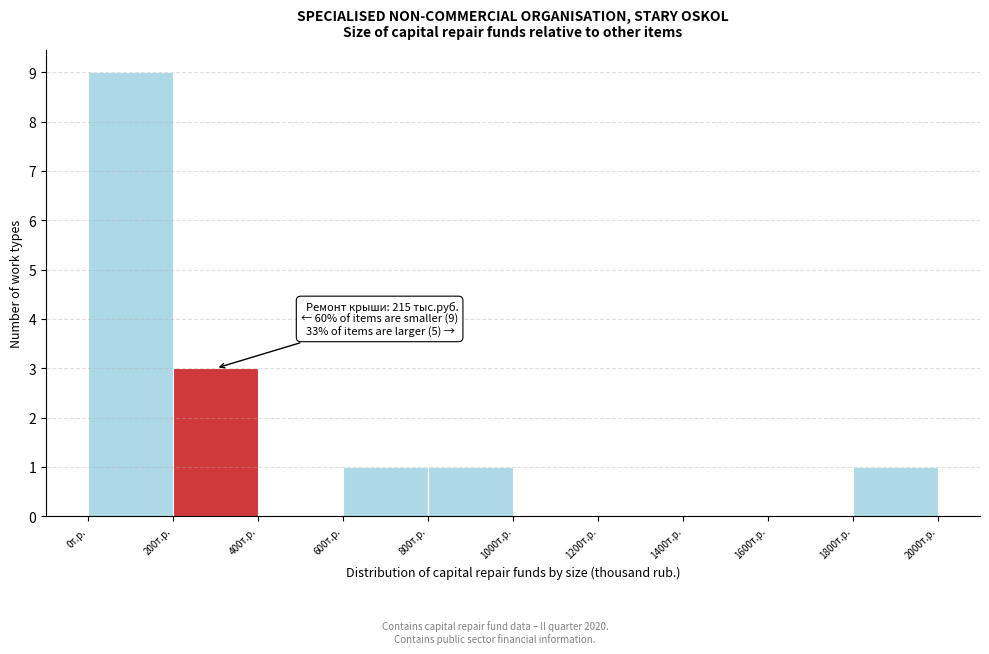

Which range on the x-axis has the tallest bar?

0 to 200